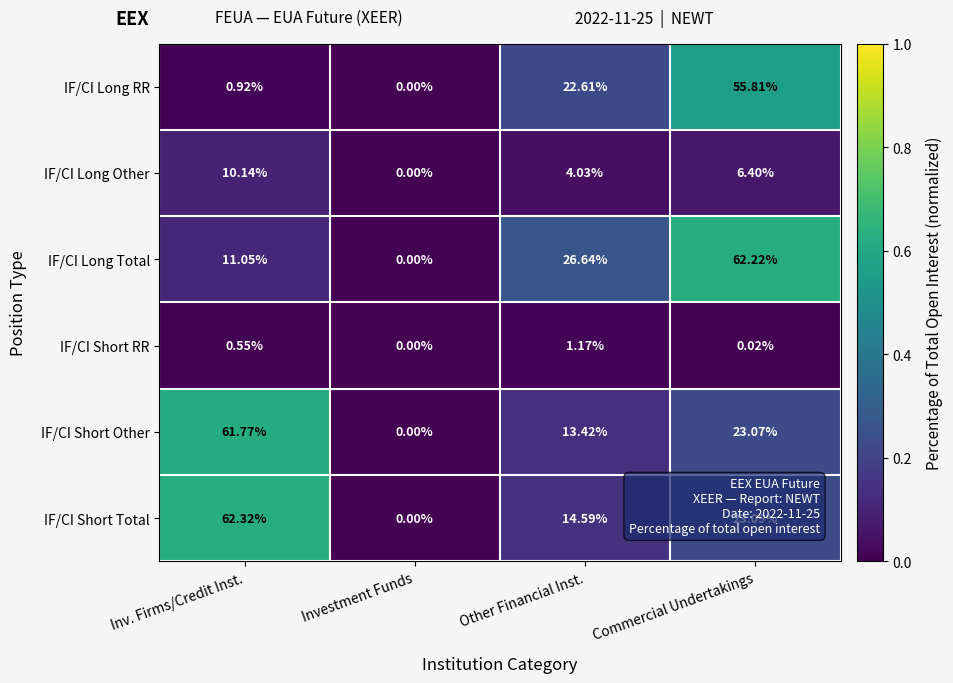

Which series has the widest spread of values?

IF/CI Short Total